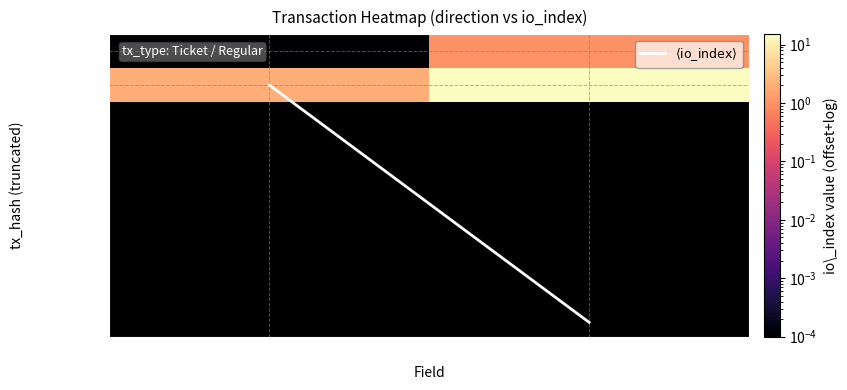

What is the total value across all series at direction?

3.0